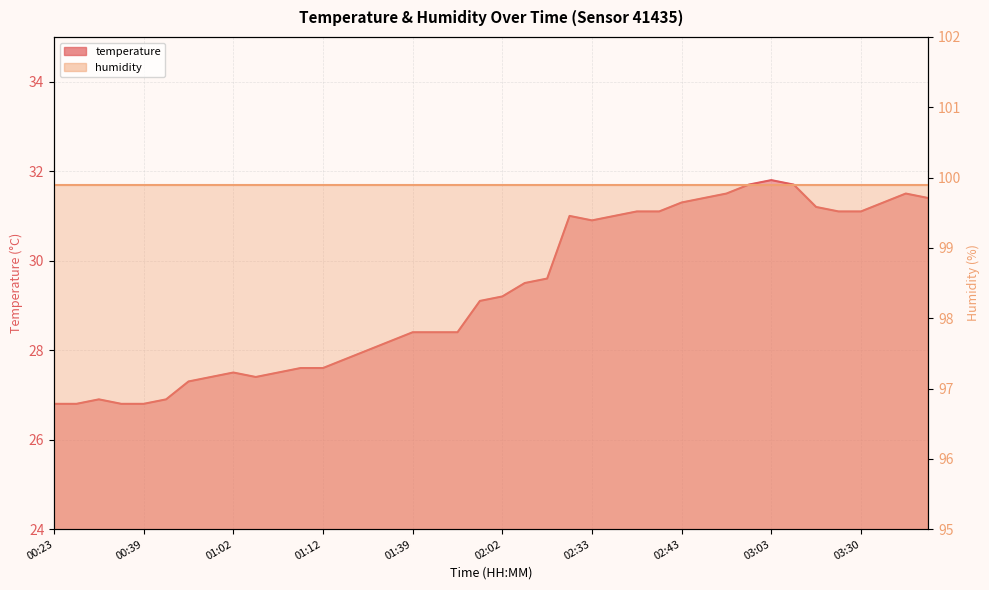

At which label is the value closest to 29?

02:00